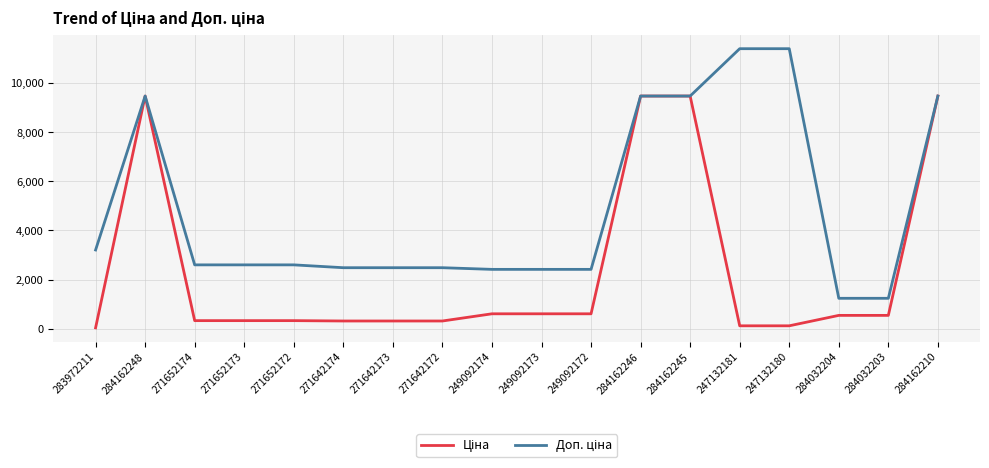

What is the maximum value shown in the chart?

11410.0